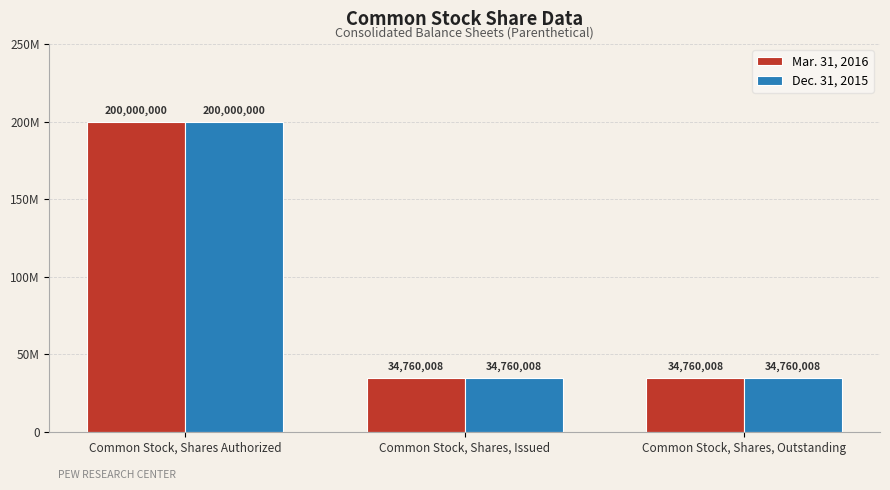

Are the bars grouped side by side (vs. stacked)?

Yes